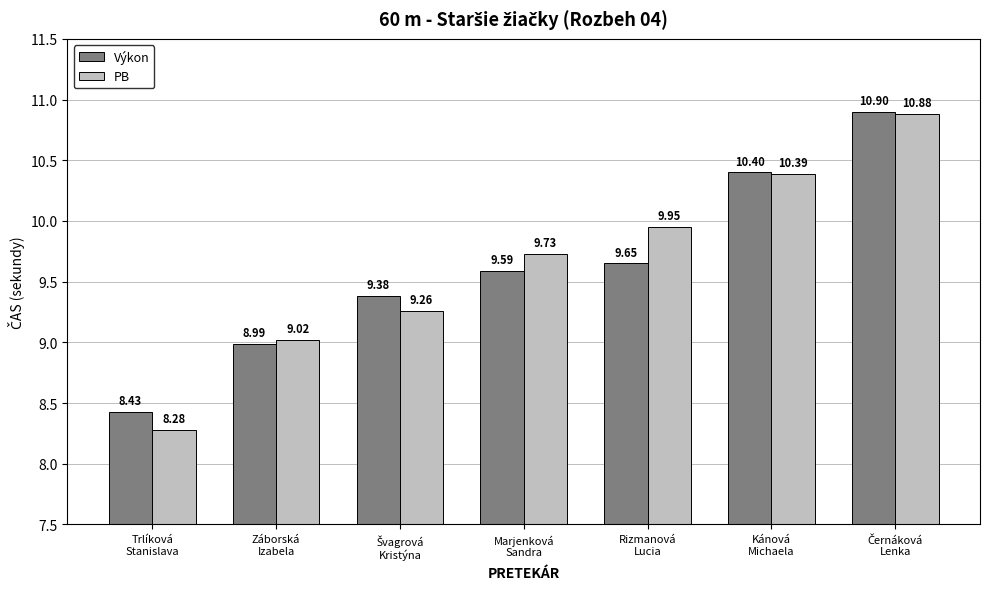

Rank the series by their average value, from lowest to highest.

Výkon, PB